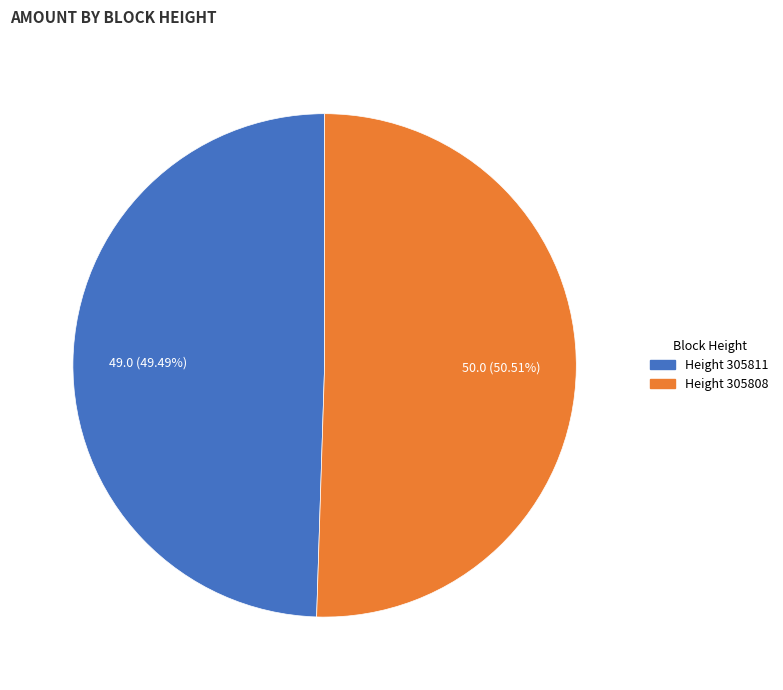

To the nearest percent, what is the average slice percentage?

50%